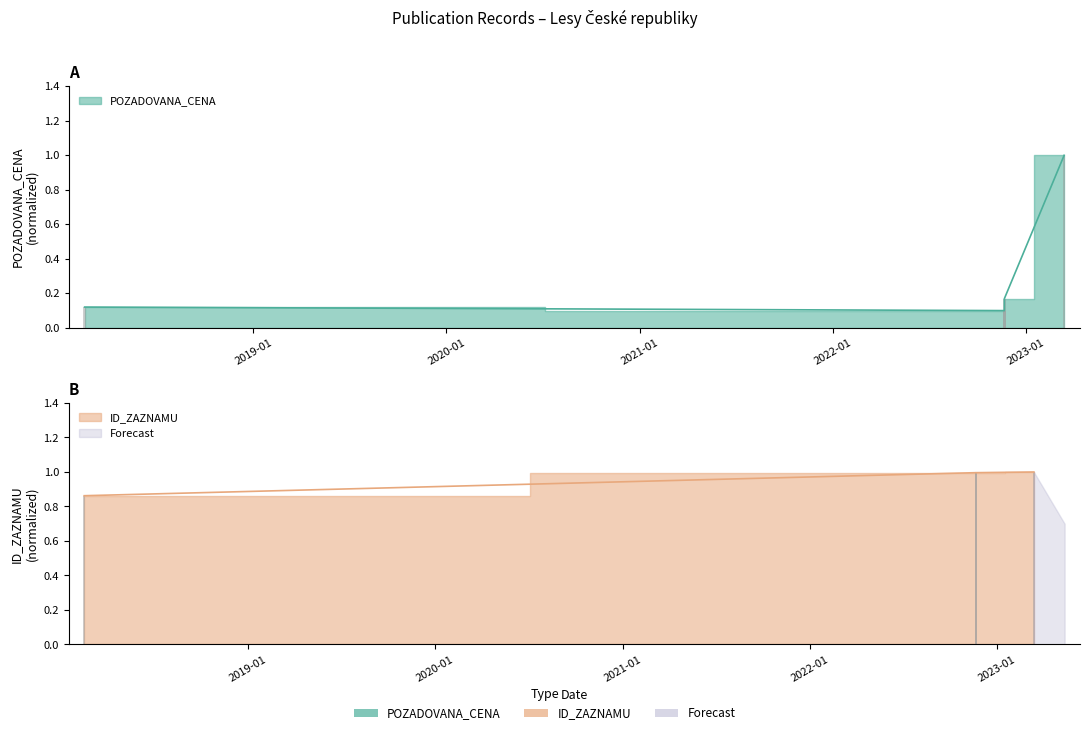

Are the bars horizontal?

No